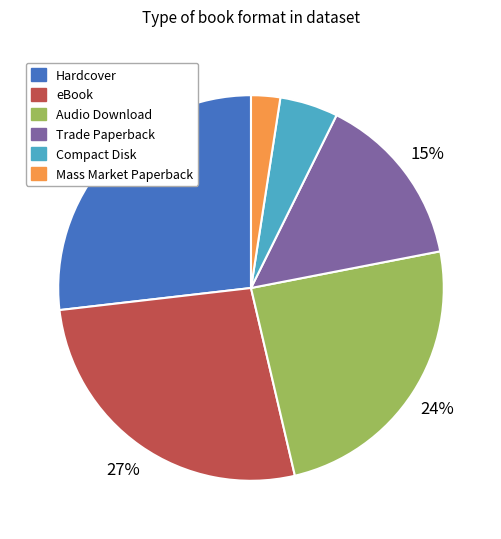

To the nearest percent, what is the average slice percentage?

17%